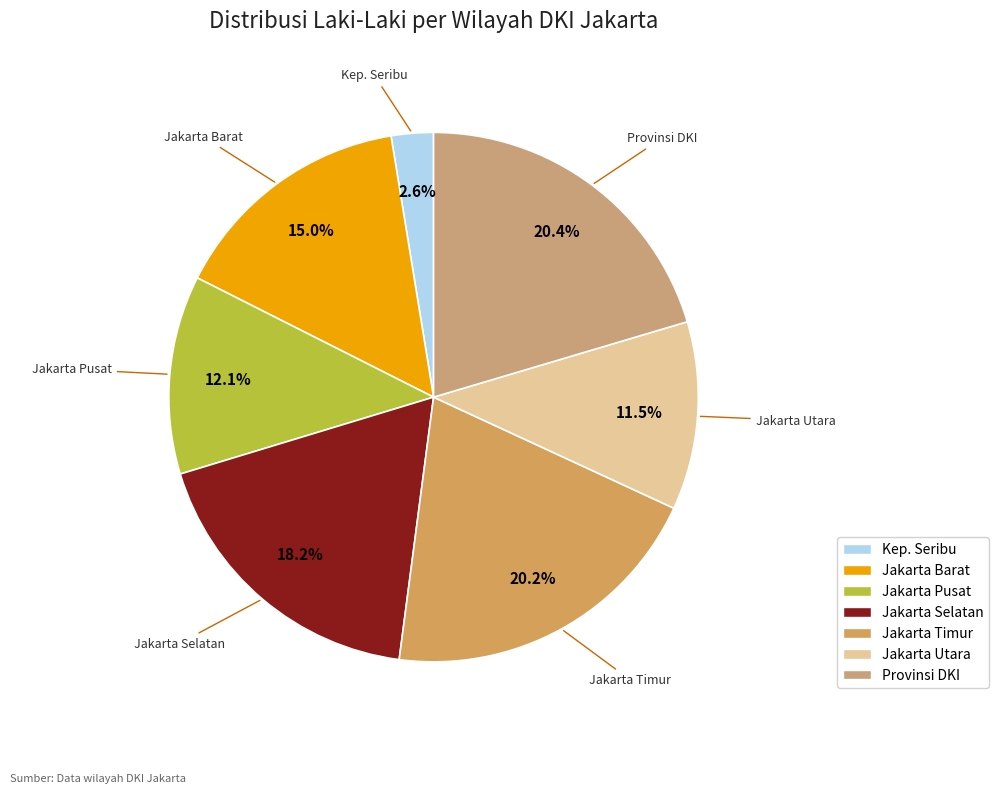

How many segments does this pie chart have?

7